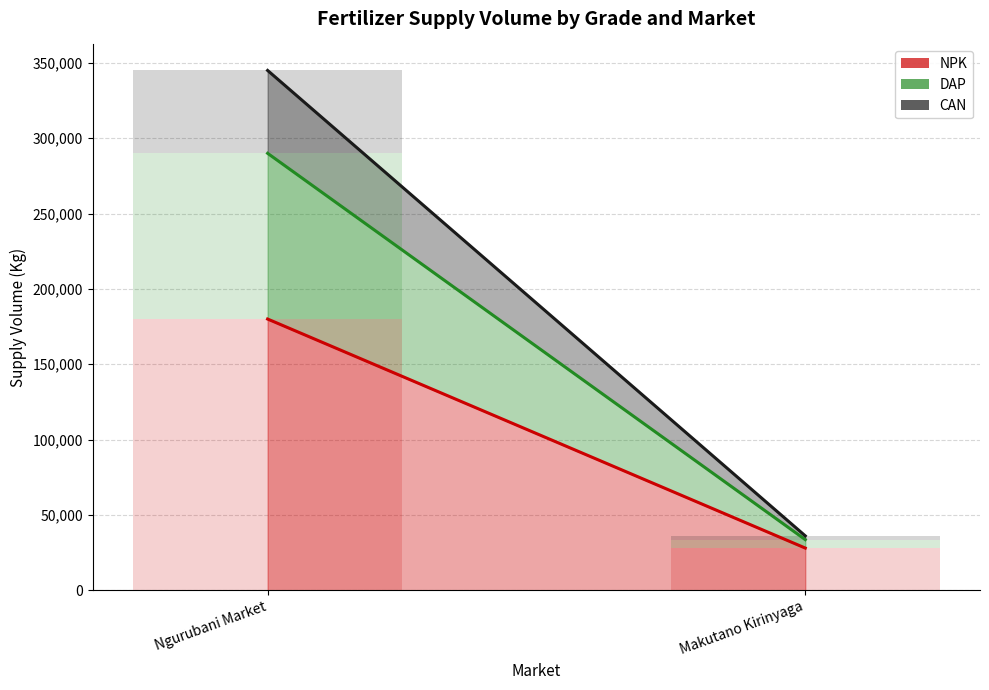

Which category has the lowest value across all series?

Makutano Kirinyaga